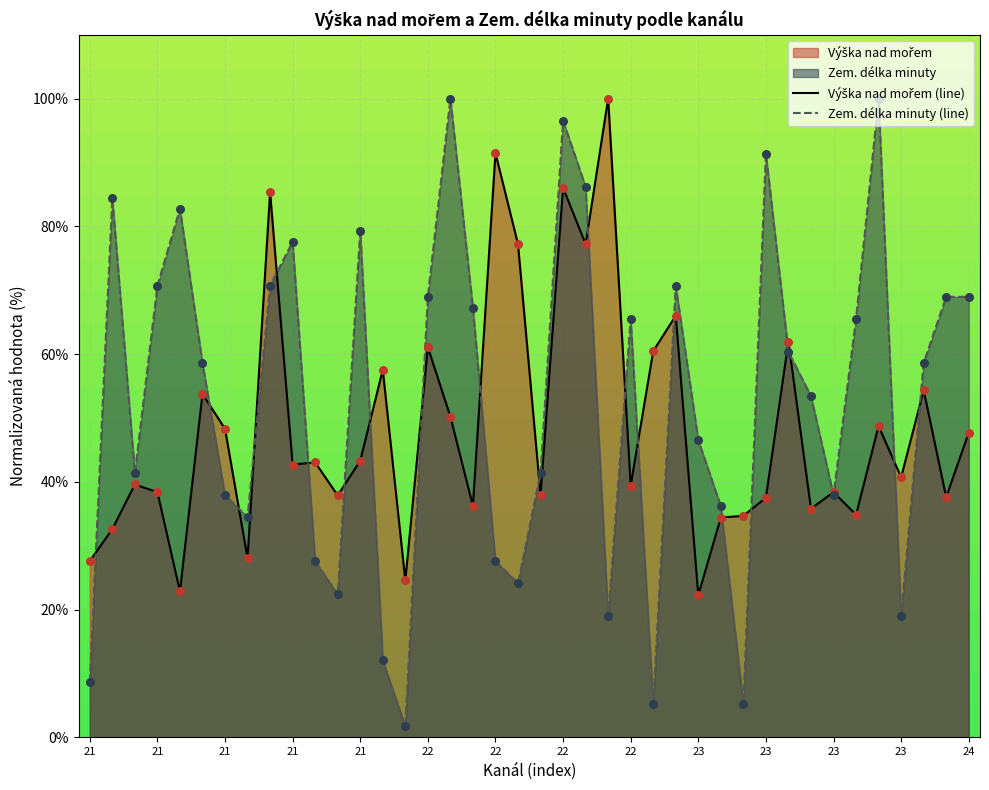

Which series contains the lowest Y value?

Zem. délka minuty (line)